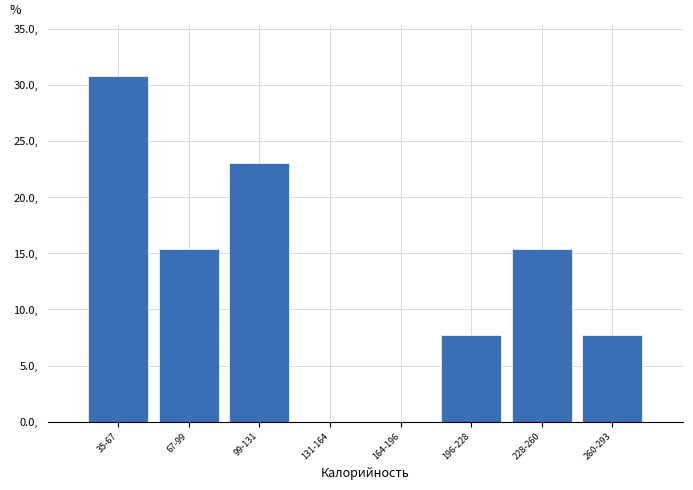

Reading left to right, what are all the values shown in this chart?

35-67=30.8	67-99=15.4	99-131=23.1	131-164=0.0	164-196=0.0	196-228=7.7	228-260=15.4	260-293=7.7